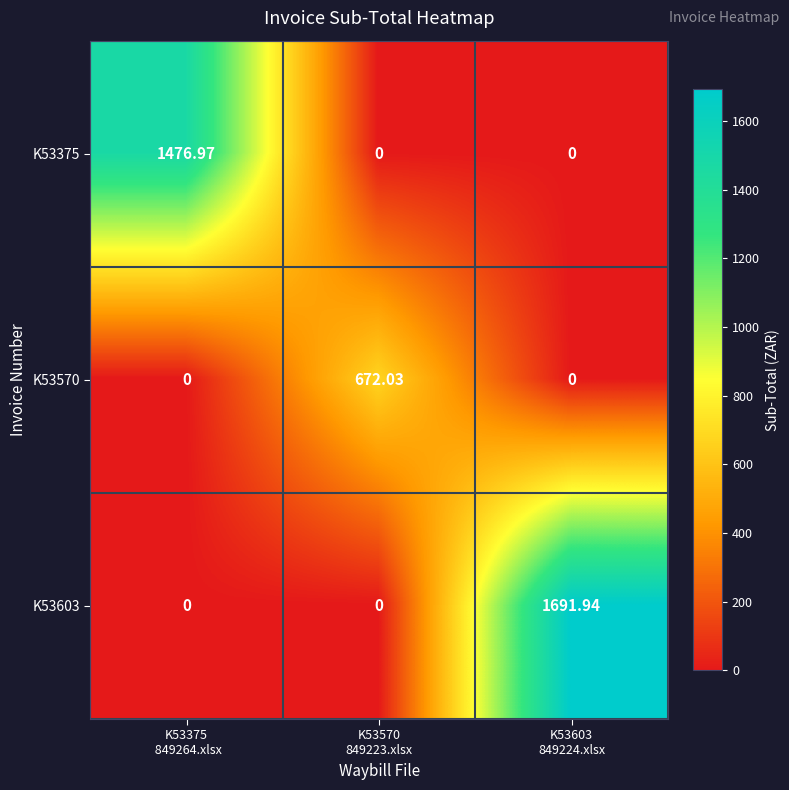

At how many categories does at least one series exceed 966?

2